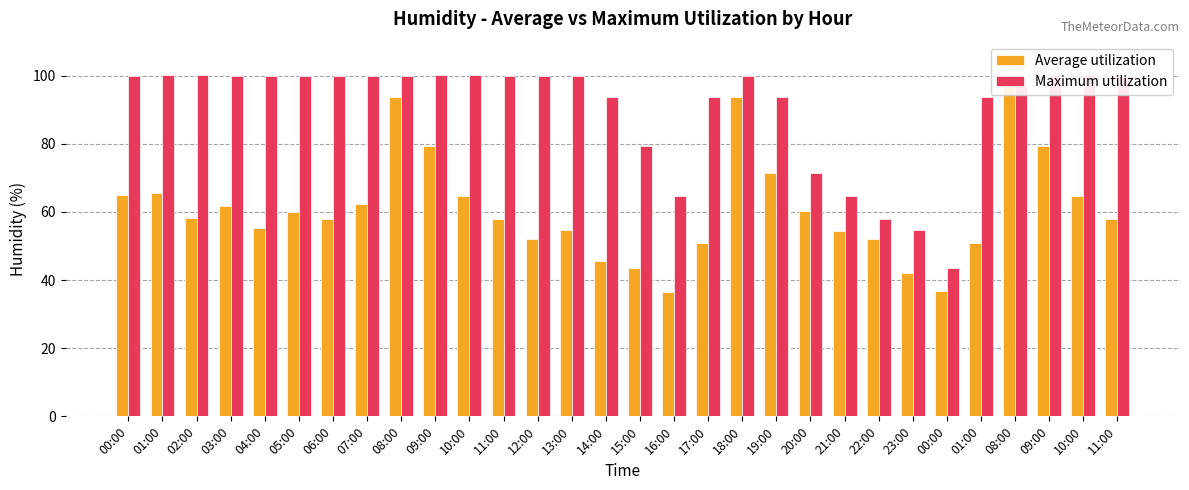

True or false: Maximum utilization has a value of 100.0 at 12:00.

True